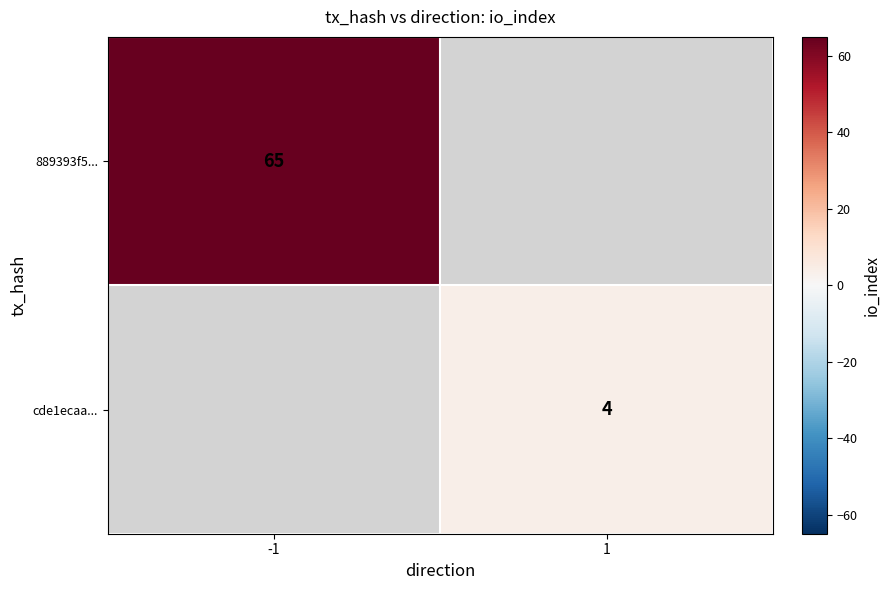

How many categories are shown in the chart?

2